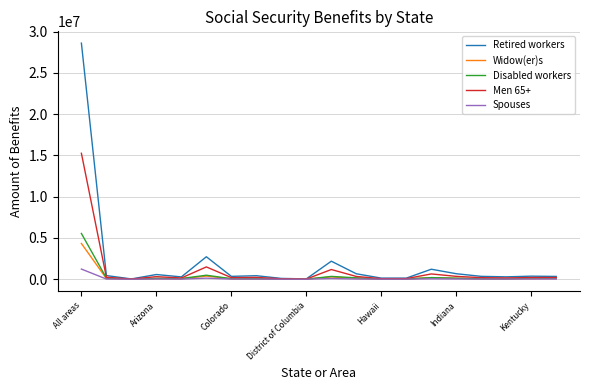

Does the chart have visible grid lines?

Yes